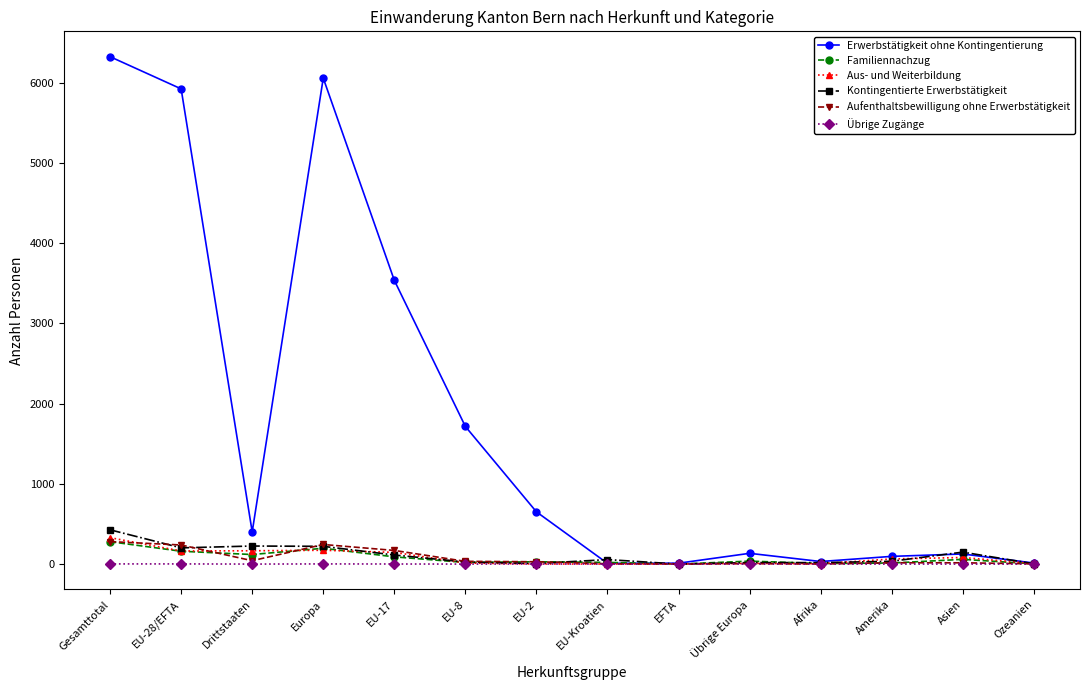

How many values in the Erwerbstätigkeit ohne Kontingentierung series are below 401?

7